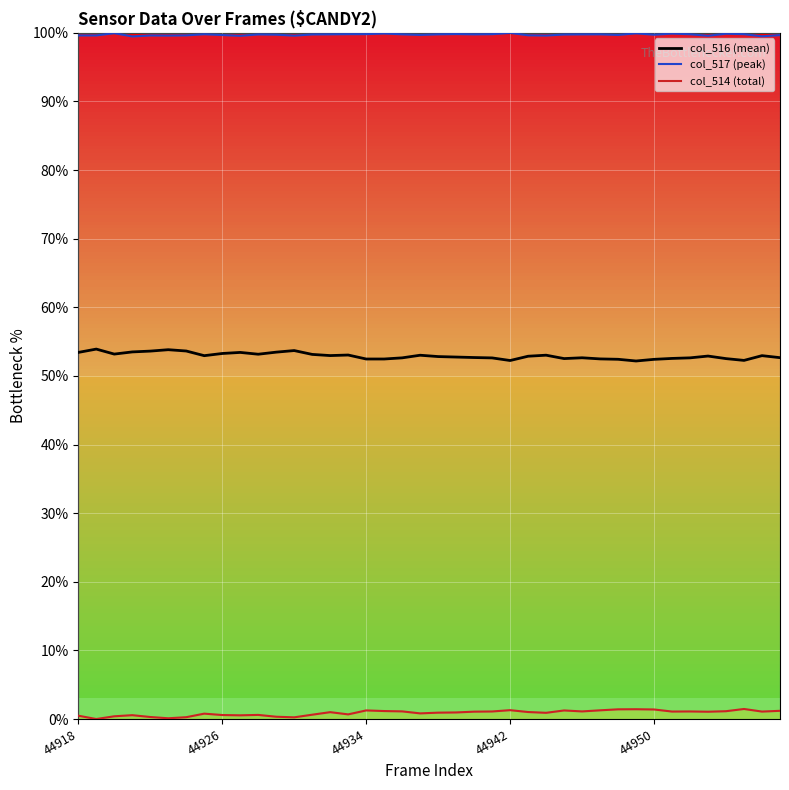

How many data points does each series have?

40